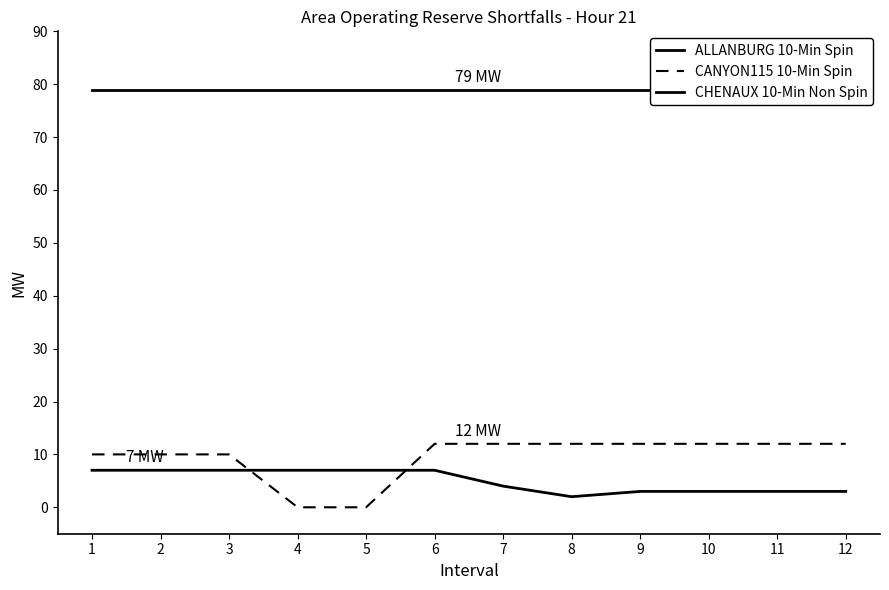

Rank the series by their maximum value, from lowest to highest.

ALLANBURG 10-Min Spin, CANYON115 10-Min Spin, CHENAUX 10-Min Non Spin